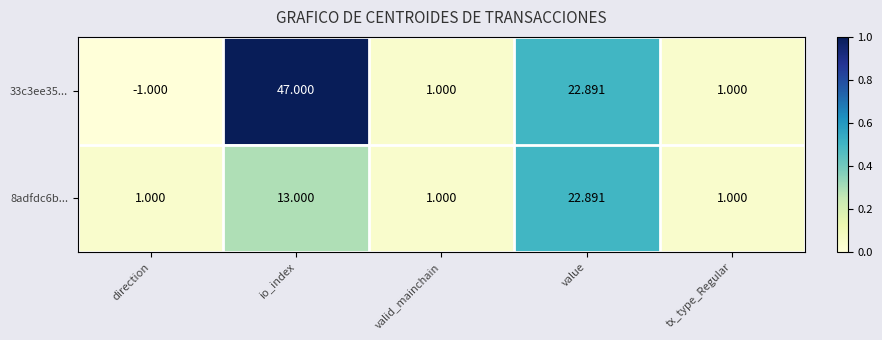

At which label does 33c3ee35... reach its peak?

io_index